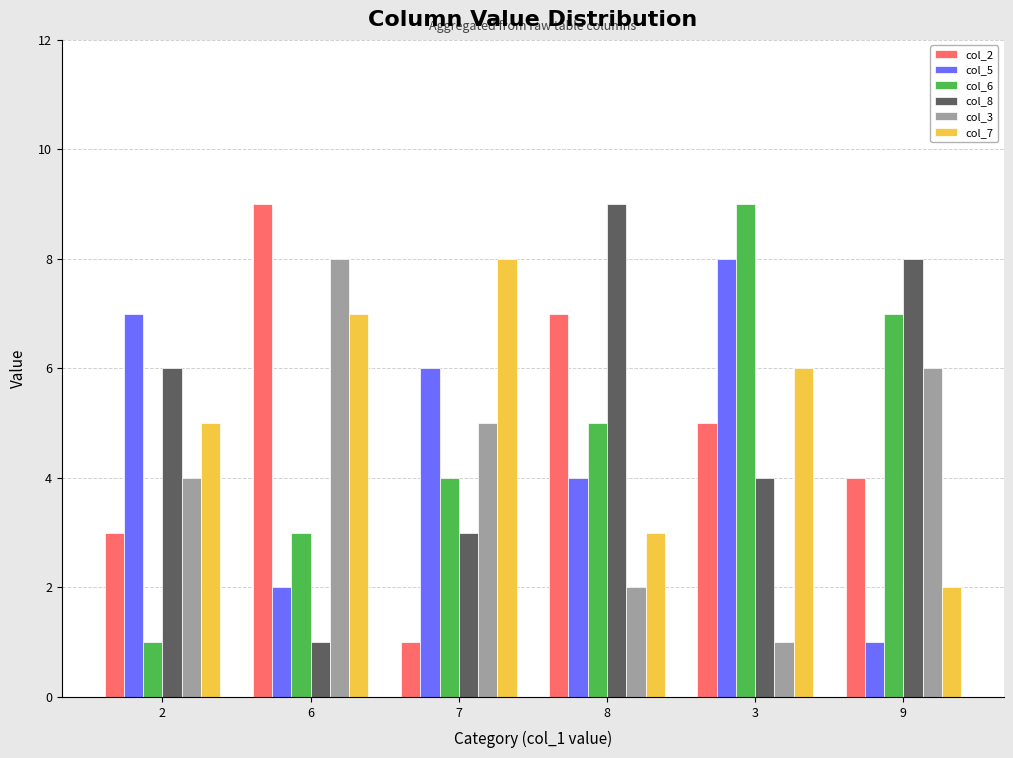

What is the highest value of the col_3 series?

8